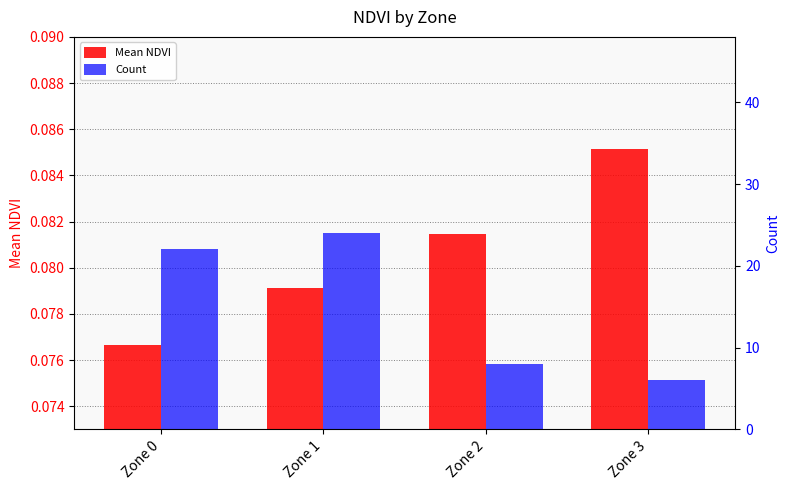

What is the value of the Mean NDVI bar at the 1st from the left?

0.1